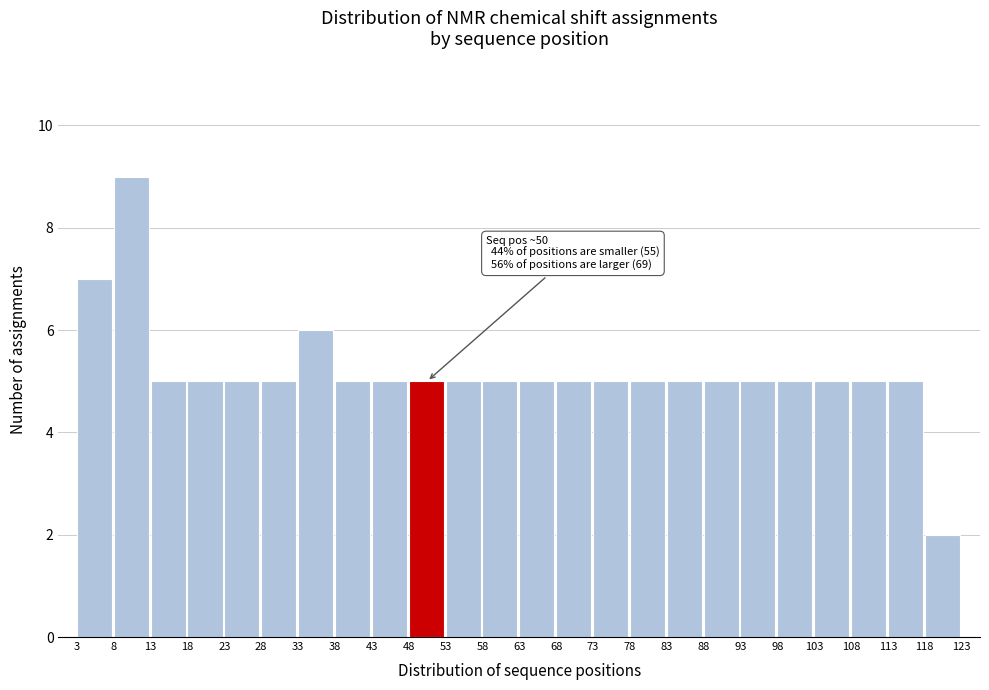

Over which range of the x-axis is the bar tallest?

8 to 13